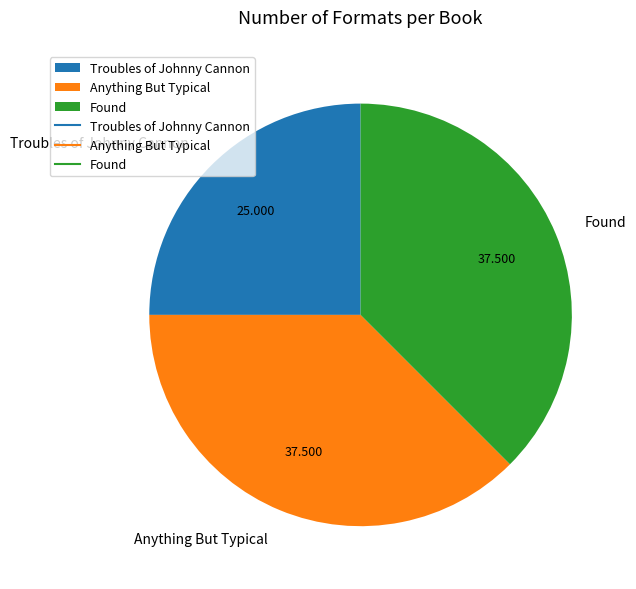

Is there a majority slice in this chart?

No